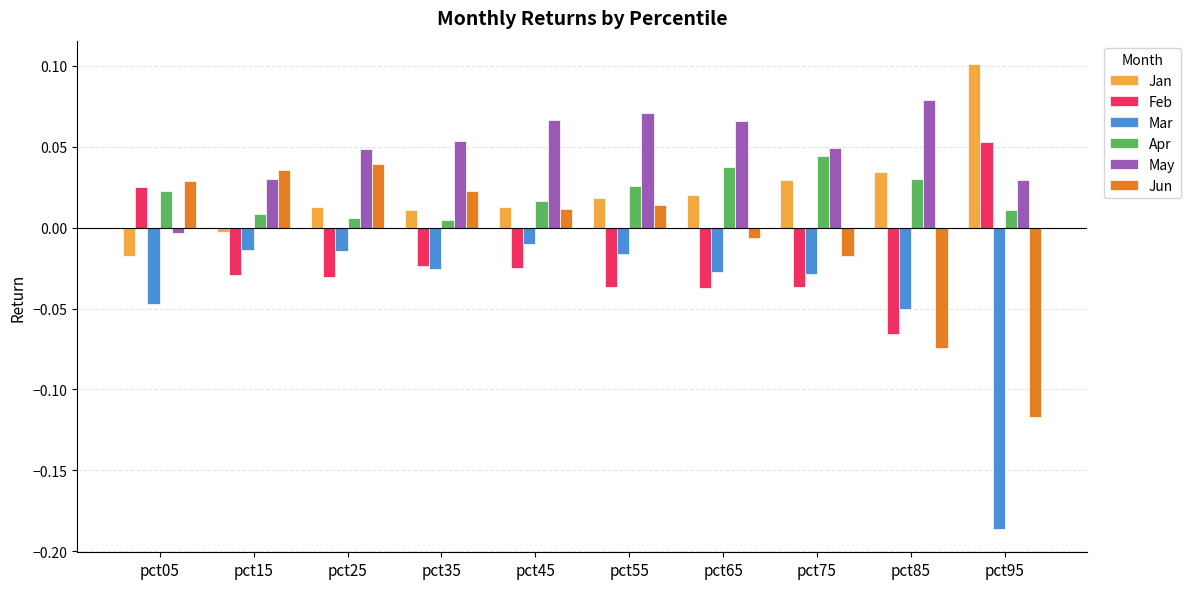

At pct75, list the series in order from smallest to largest.

Feb, Mar, Jun, Jan, Apr, May